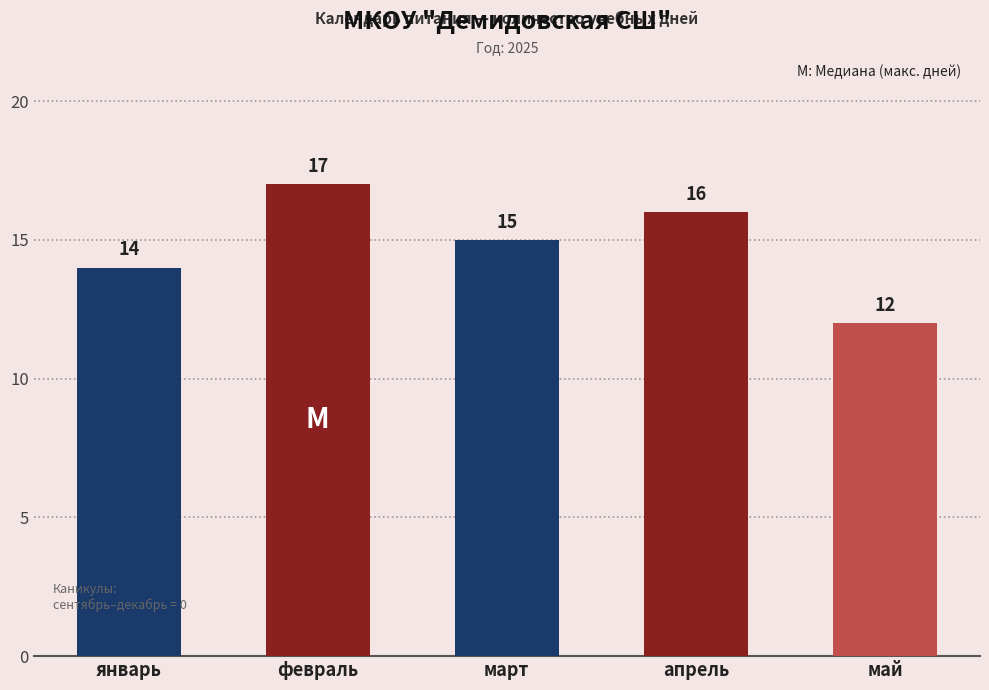

What is the average value?

15